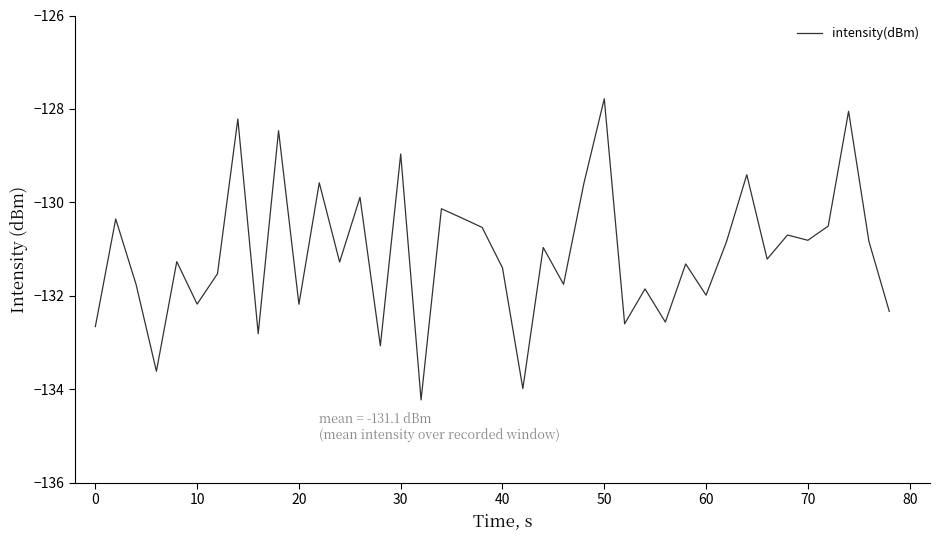

What is the sum of all values?

-5243.6